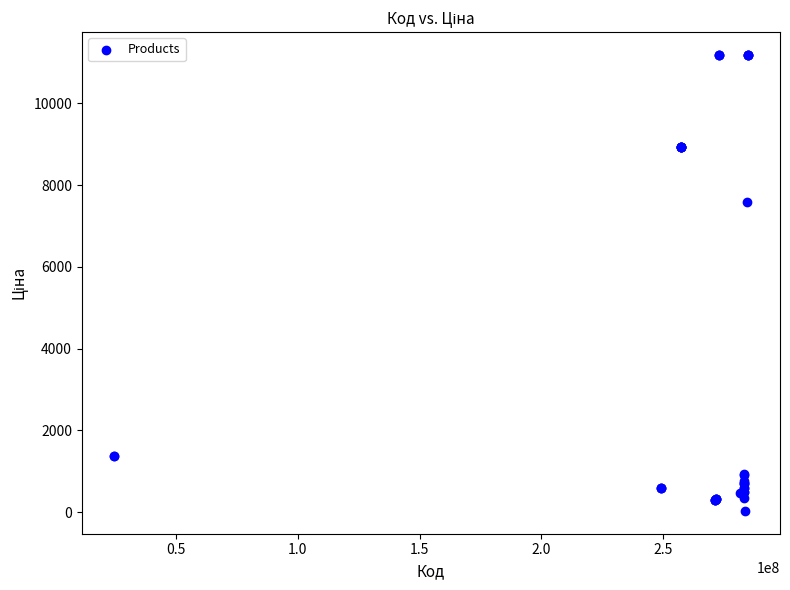

What Y value in the scatter plot is closest to 5610?

7596.5